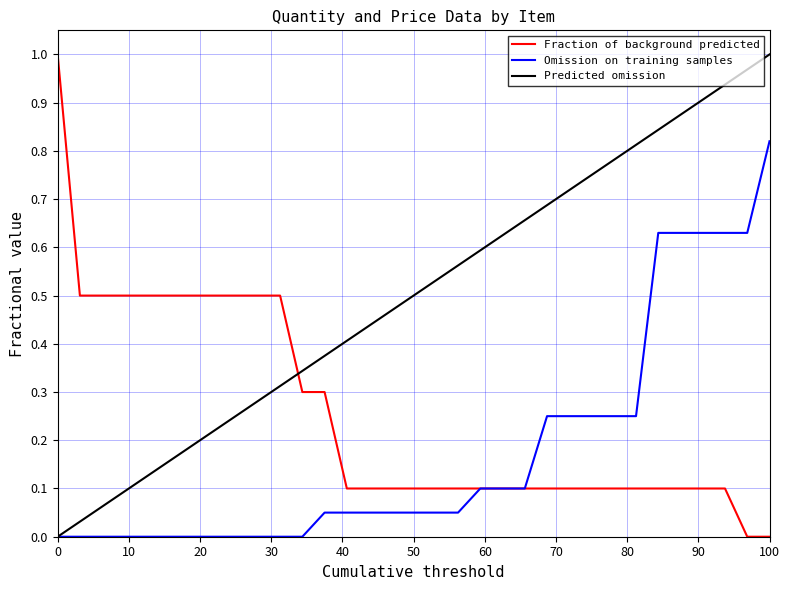

List the series in order of their overall mean, lowest first.

Omission on training samples, Fraction of background predicted, Predicted omission